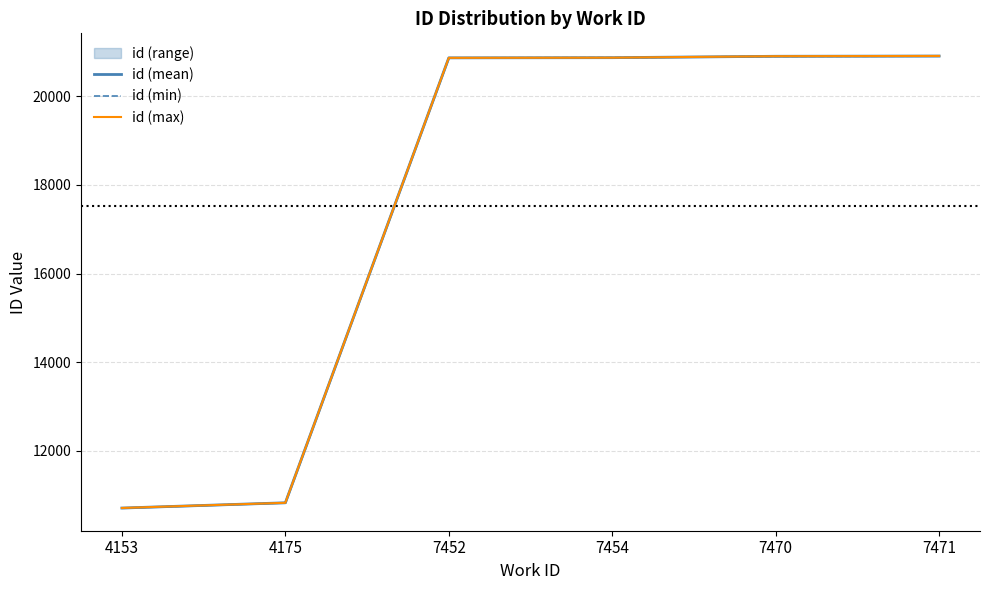

Between 4175 and 7471, which is larger?

7471